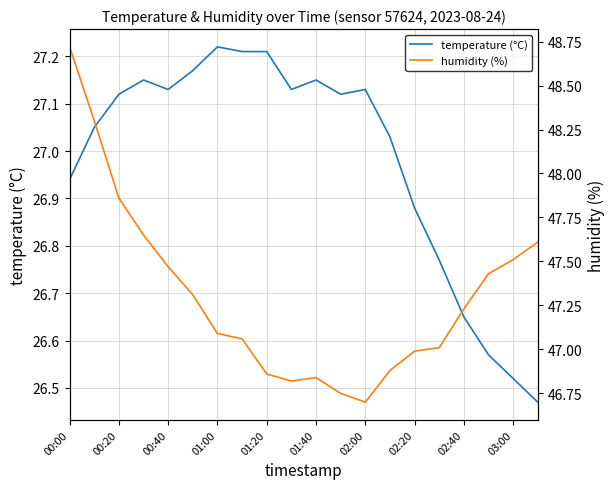

Is the value of temperature (°C) at 03:00 greater than the value of humidity (%) at 01:40?

No